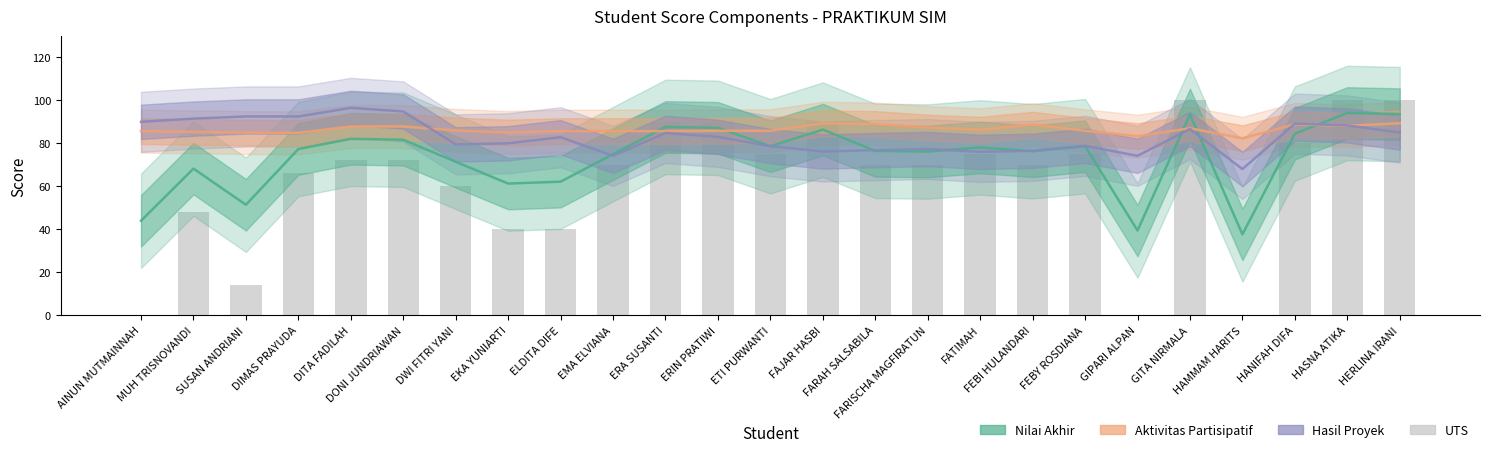

At which label does Aktivitas Partisipatif reach its minimum?

HAMMAM HARITS